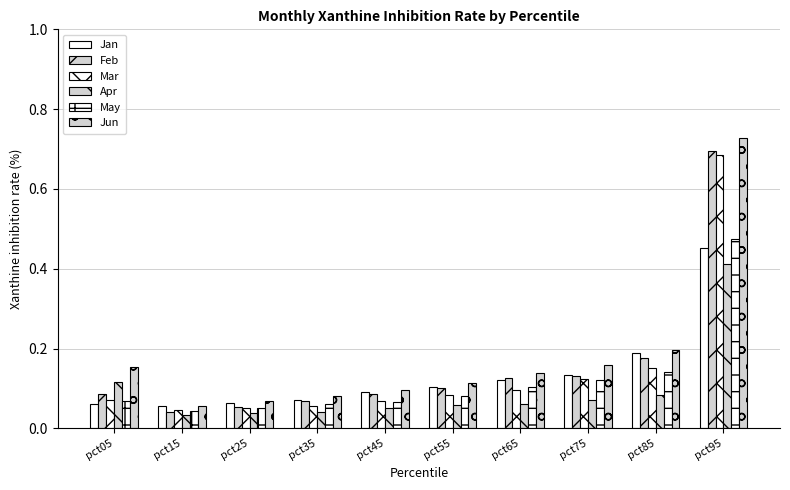

Does the chart contain any negative values?

No